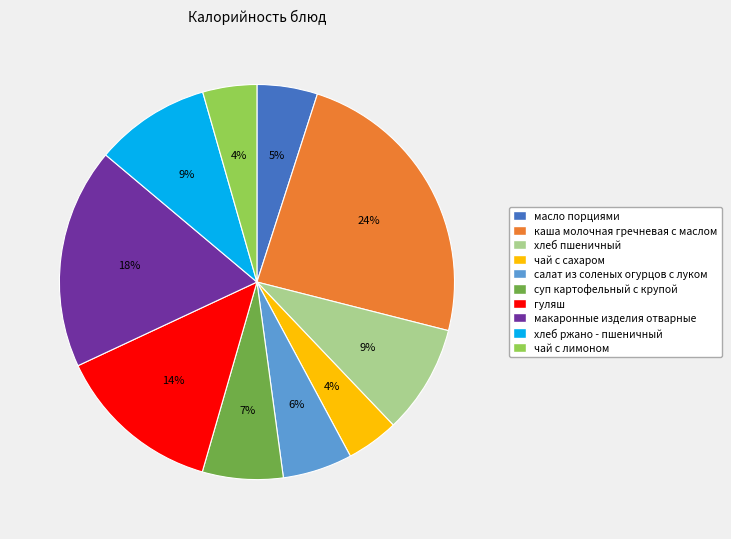

To the nearest percent, what is the average slice percentage?

10%